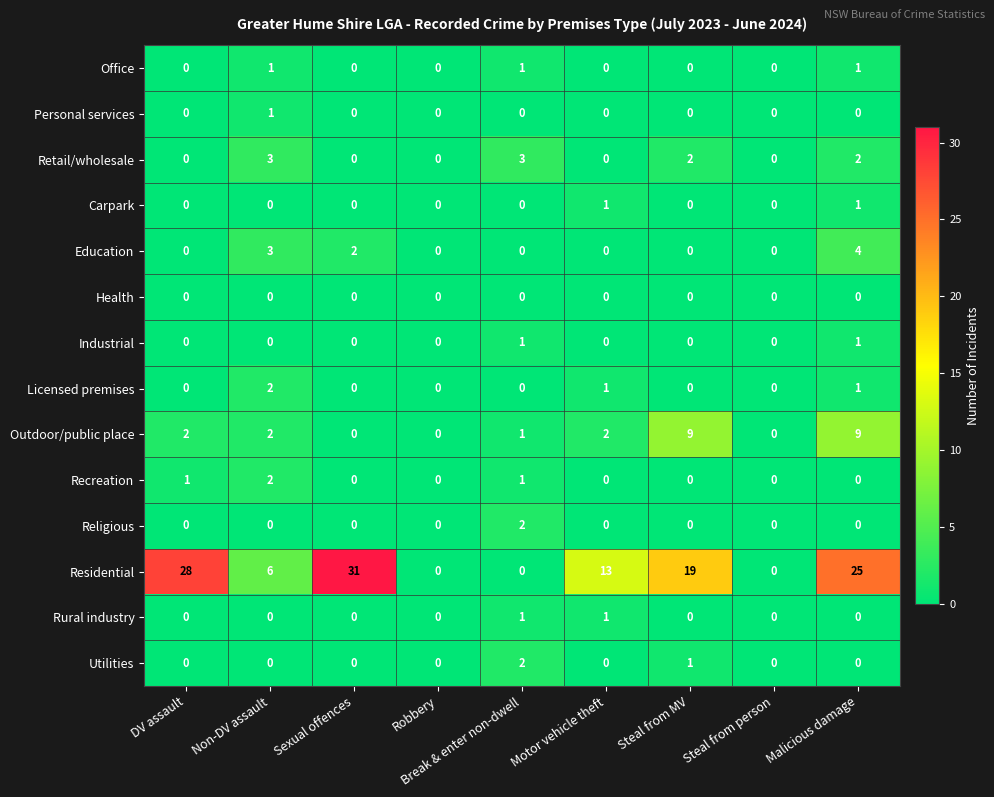

At which category does the chart reach its peak across all series?

Sexual offences